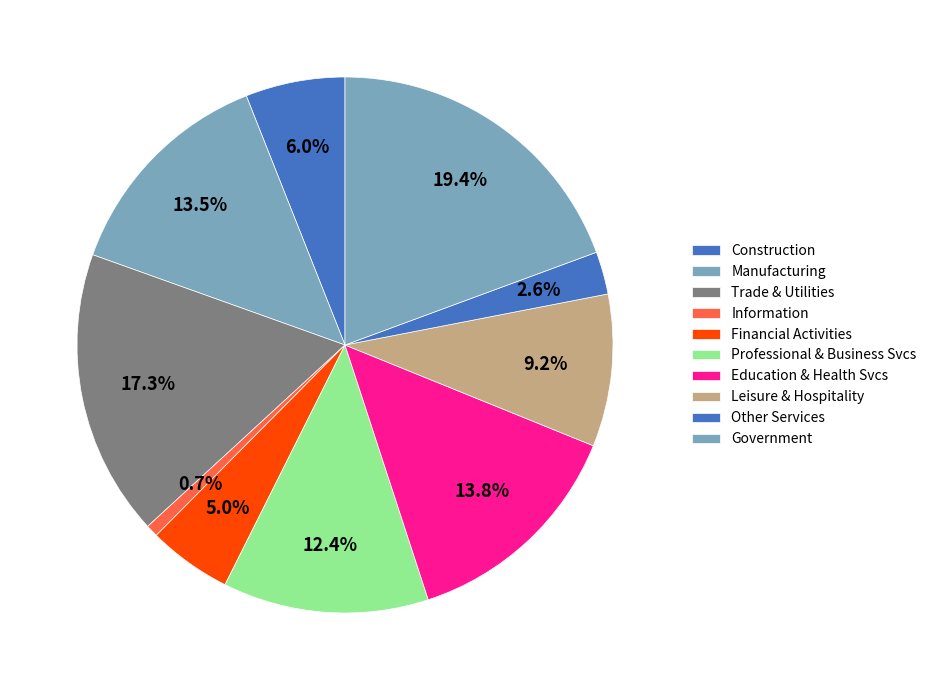

True or false: Information accounts for 1% of the total.

True